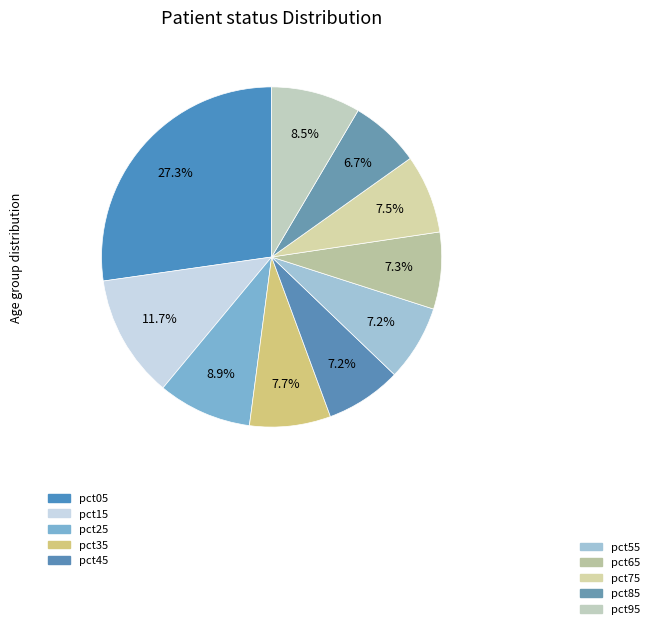

Is there a majority slice in this chart?

No